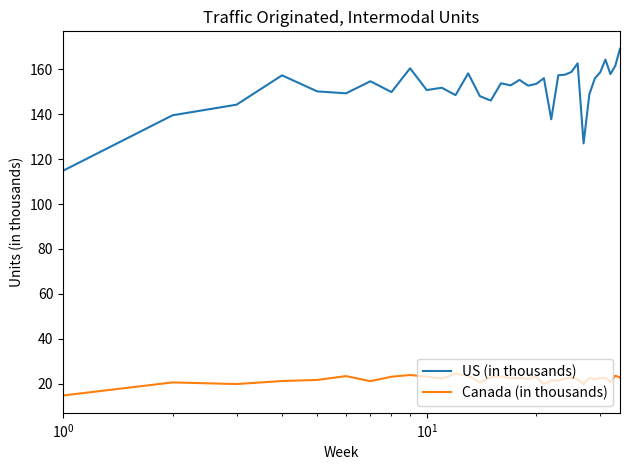

Which series has the largest total across all categories?

US (in thousands)